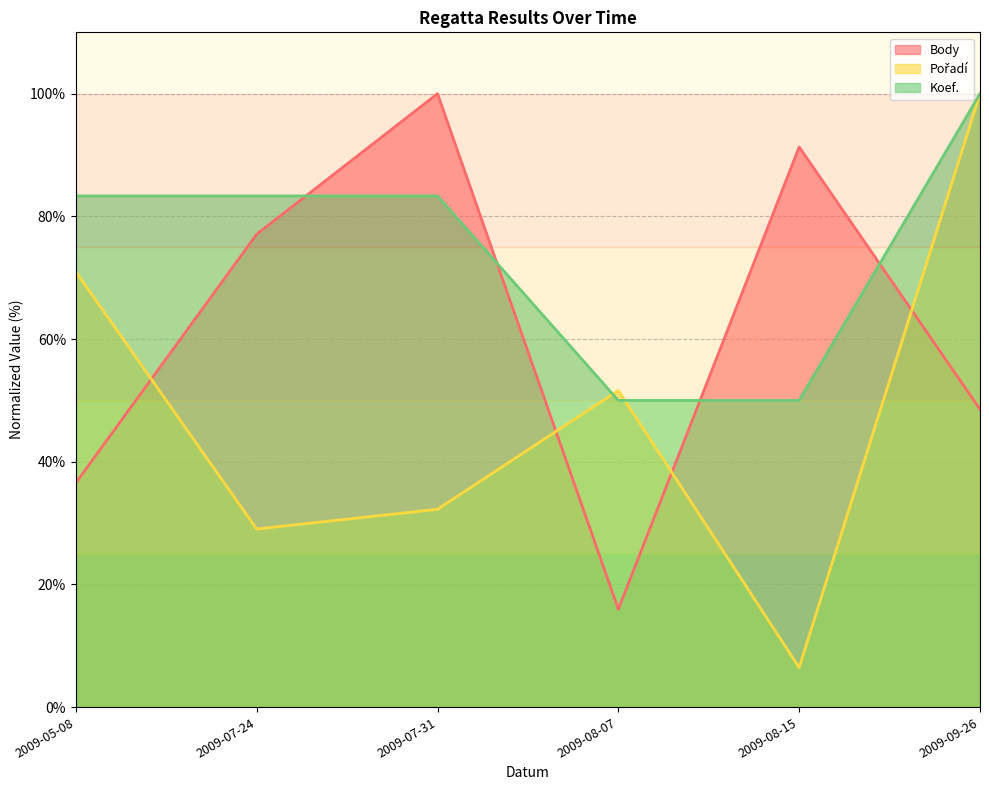

What is the smallest value displayed?

6.5